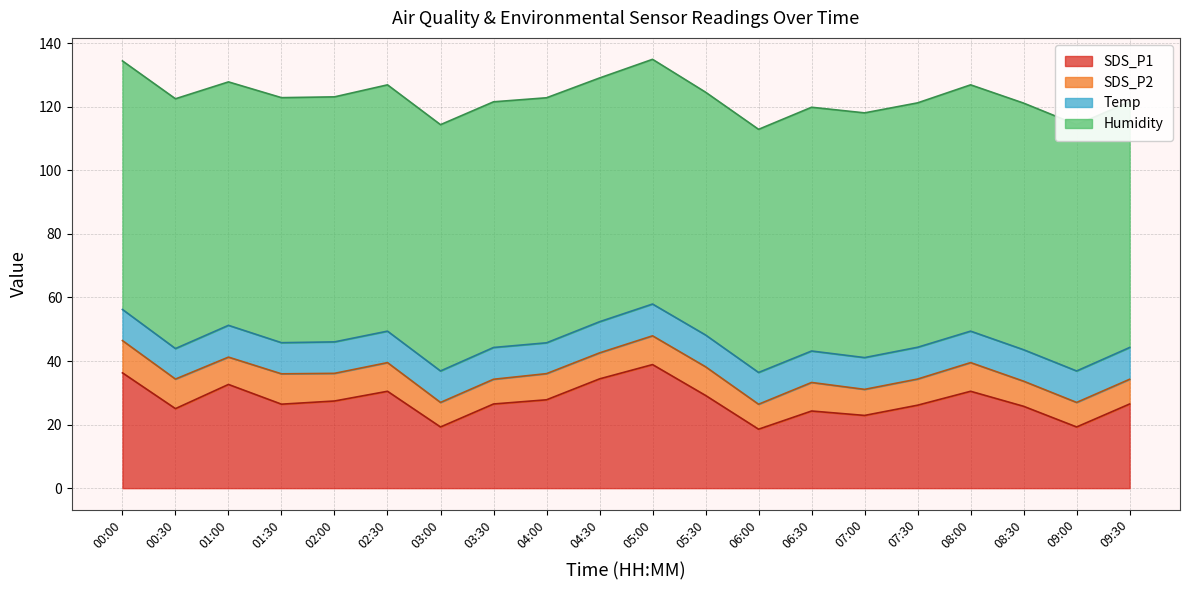

Where is the first local minimum for SDS_P1?

00:30